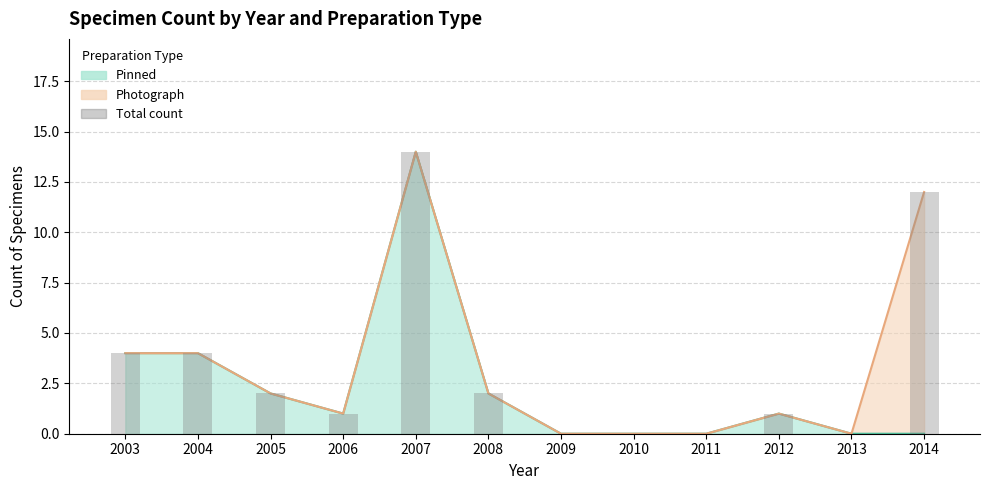

What is the approximate value at 2006?

1